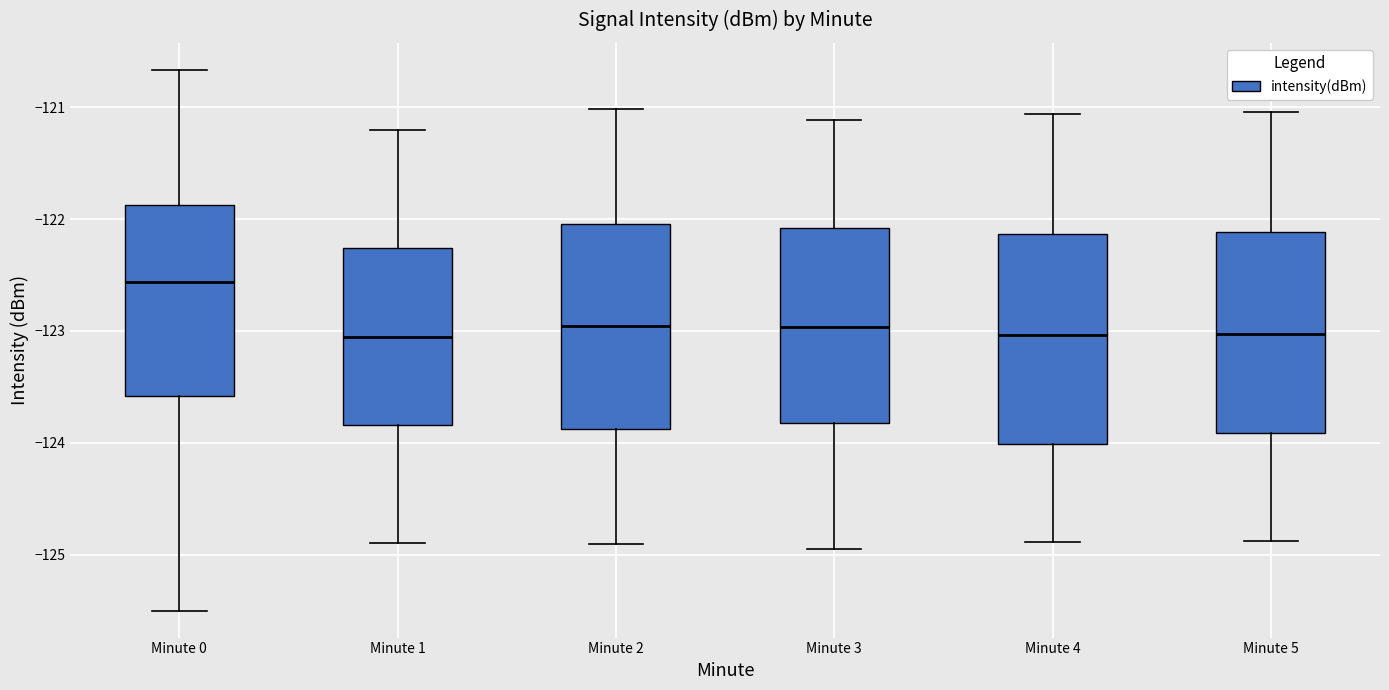

Where does the upper whisker of the box for Minute 4 end on the y-axis? The values are not printed on the chart, so give them approximately, as read against the axis.

-121.1